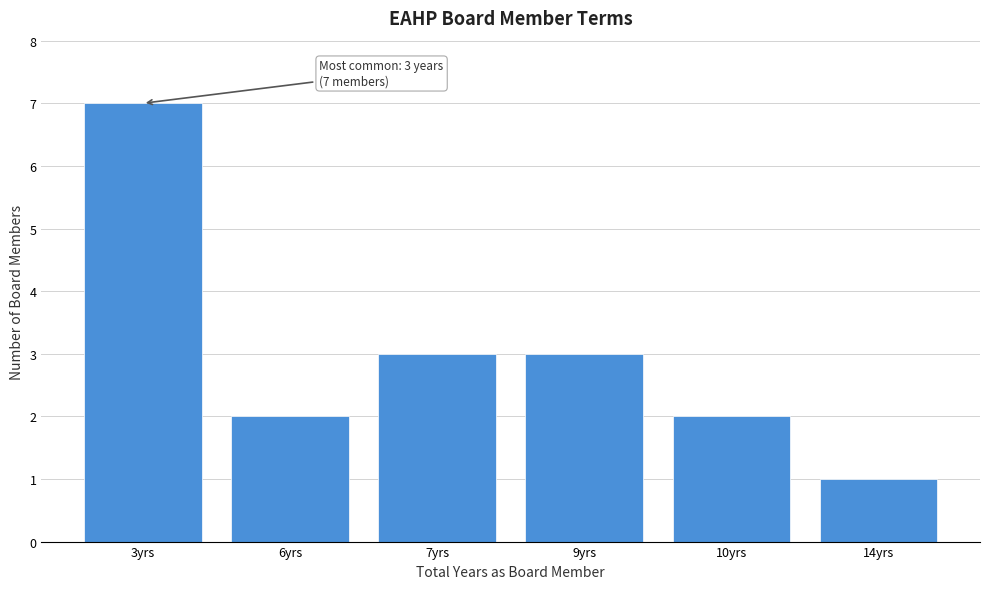

Reading left to right, list all the values displayed in this chart.

7	2	3	3	2	1